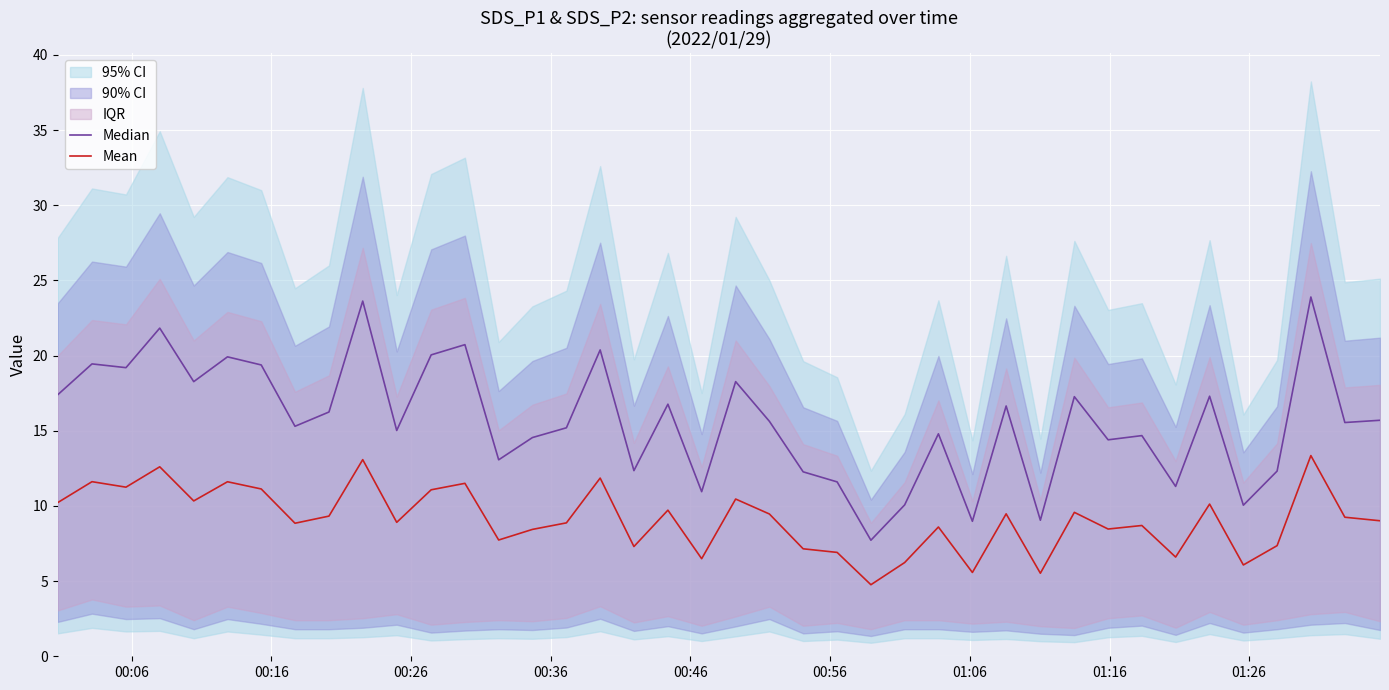

What is the maximum value shown in the chart?

23.9